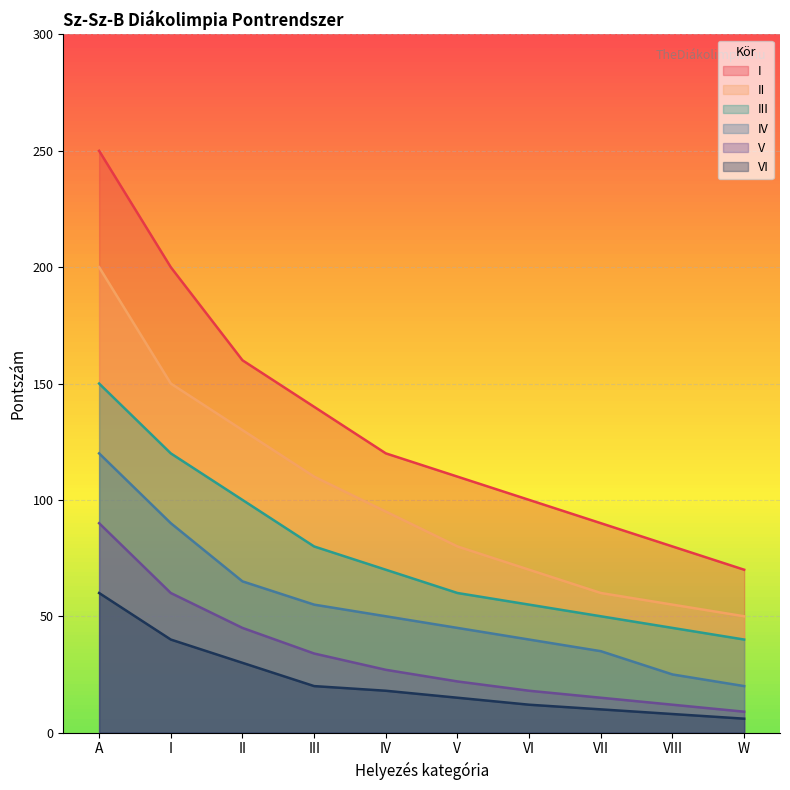

Which series changed the most between I and IV?

I